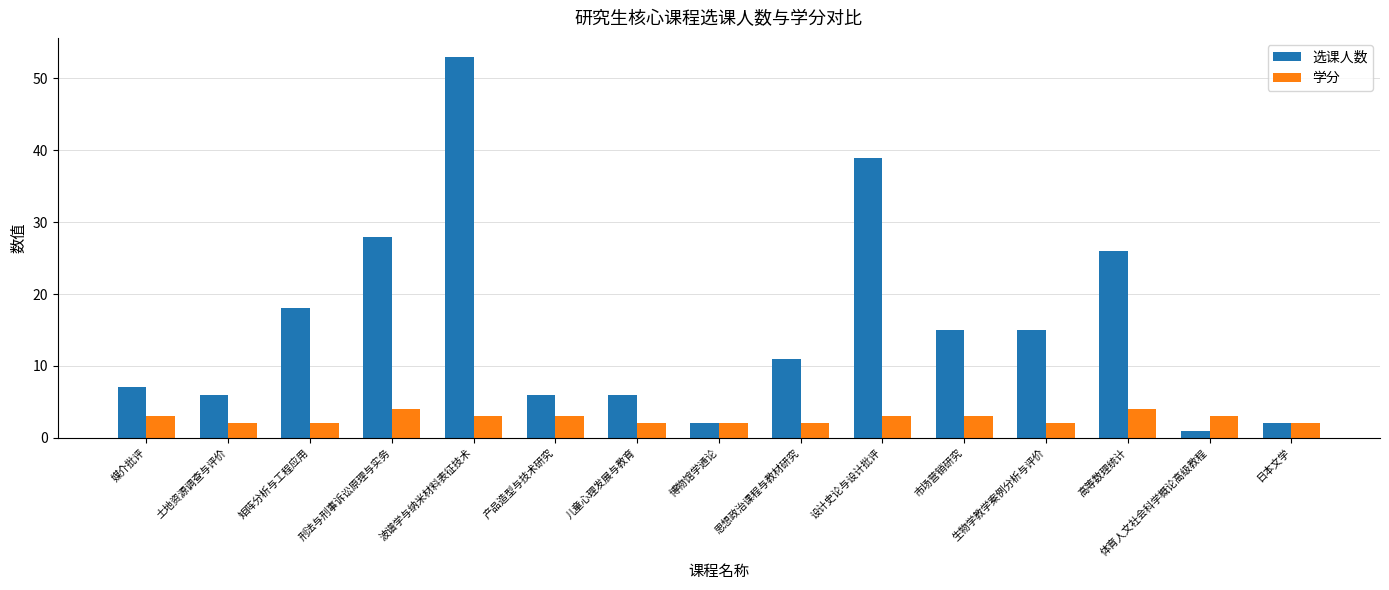

The value of 选课人数 at 土地资源调查与评价 is 6. True or false?

True